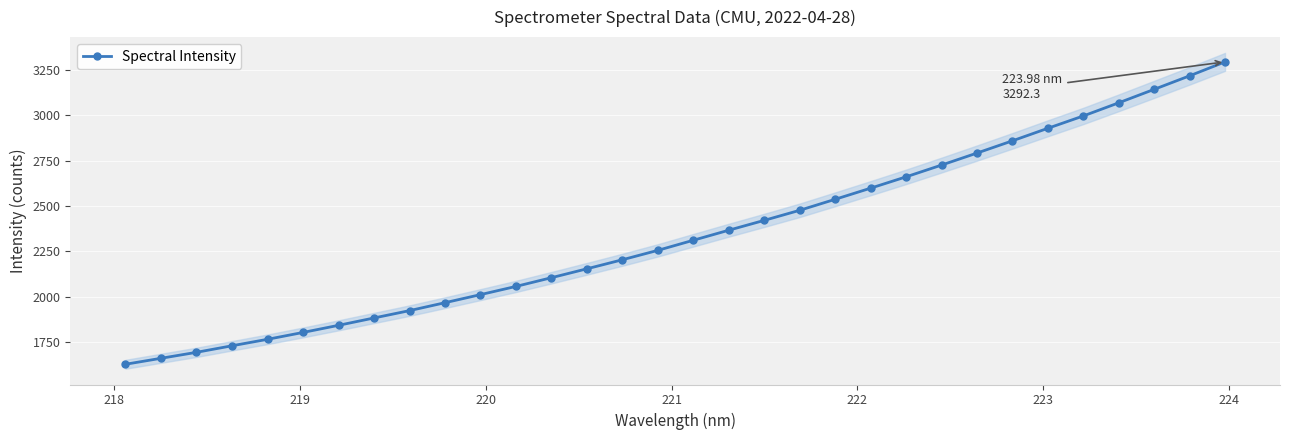

What is the maximum value shown in the chart?

3292.3